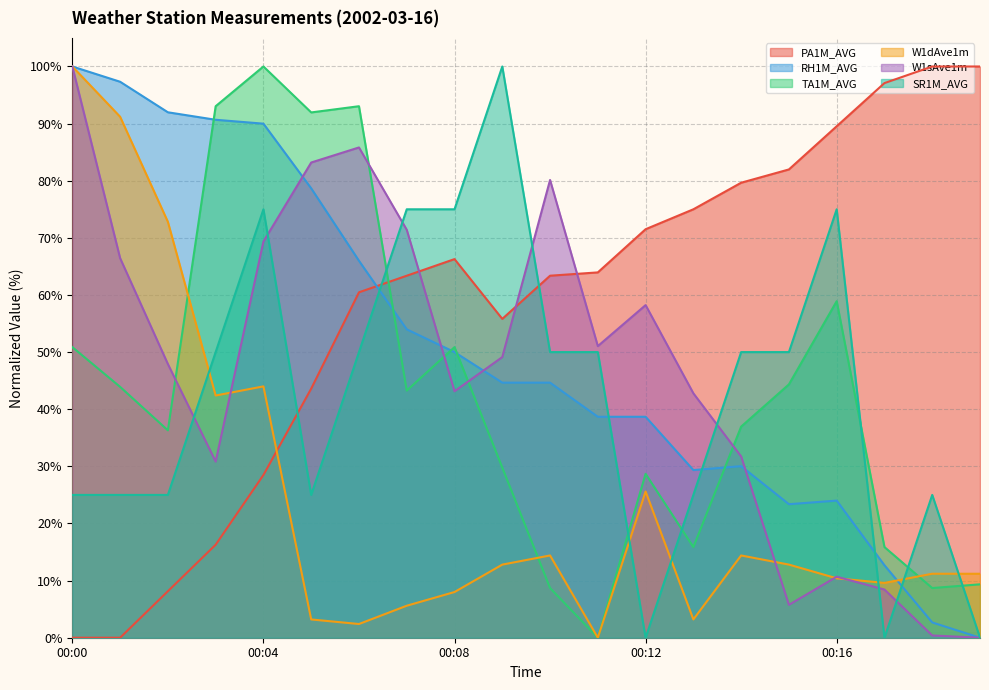

At which label does W1sAve1m first exceed 49?

00:00